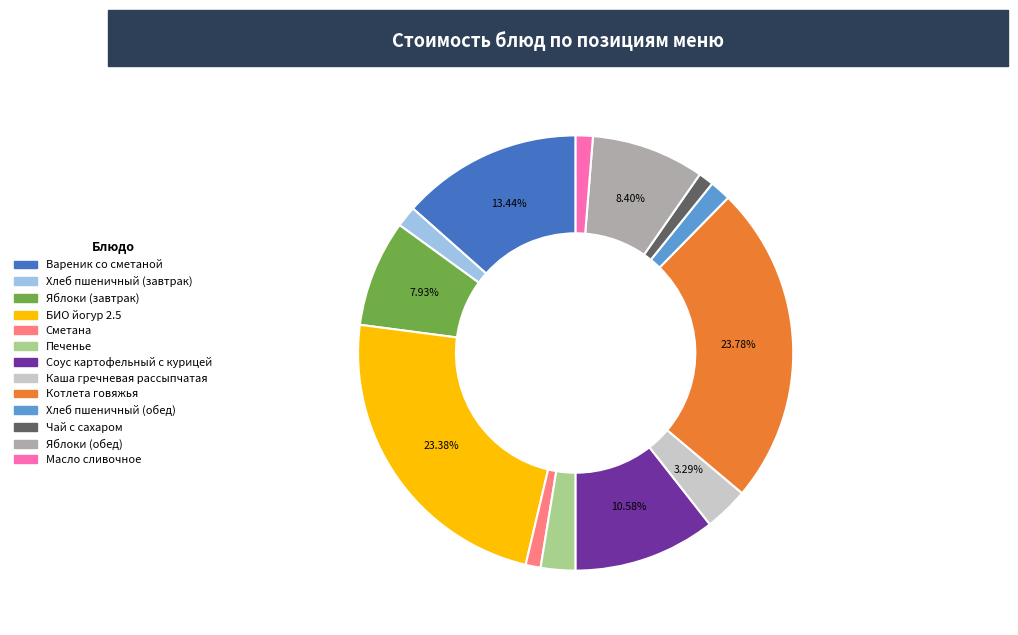

Does Сметана represent more than half of the total?

No